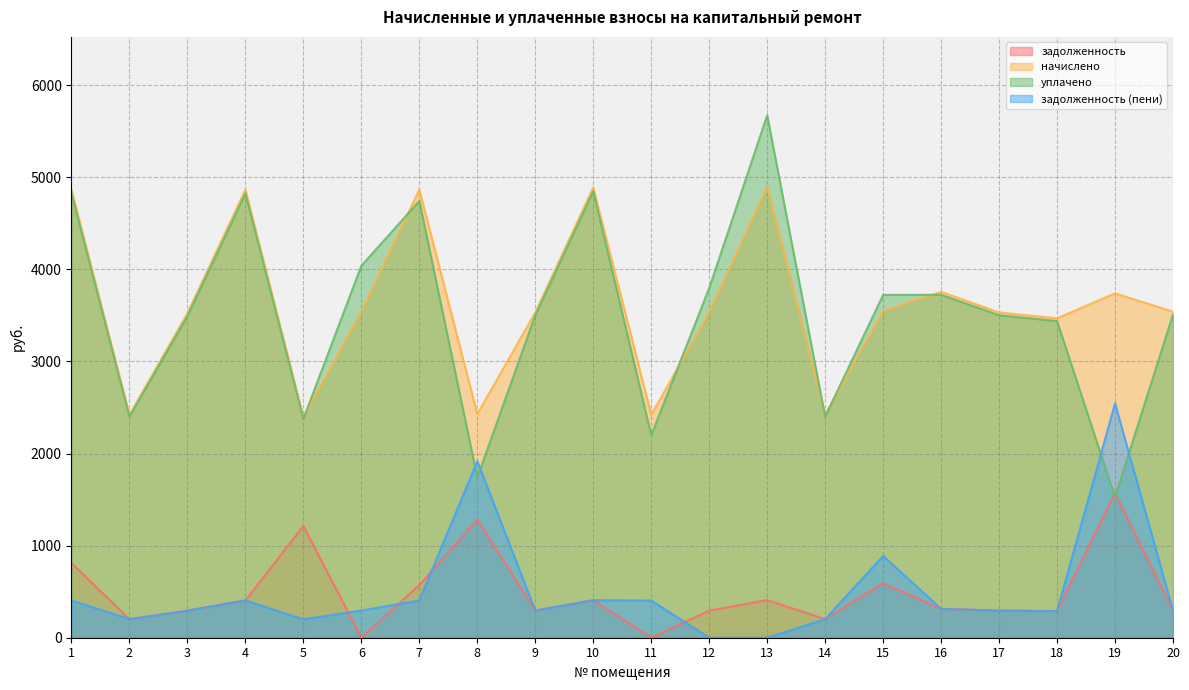

In задолженность, how many points are lower than both neighbors (excluding endpoints)?

6